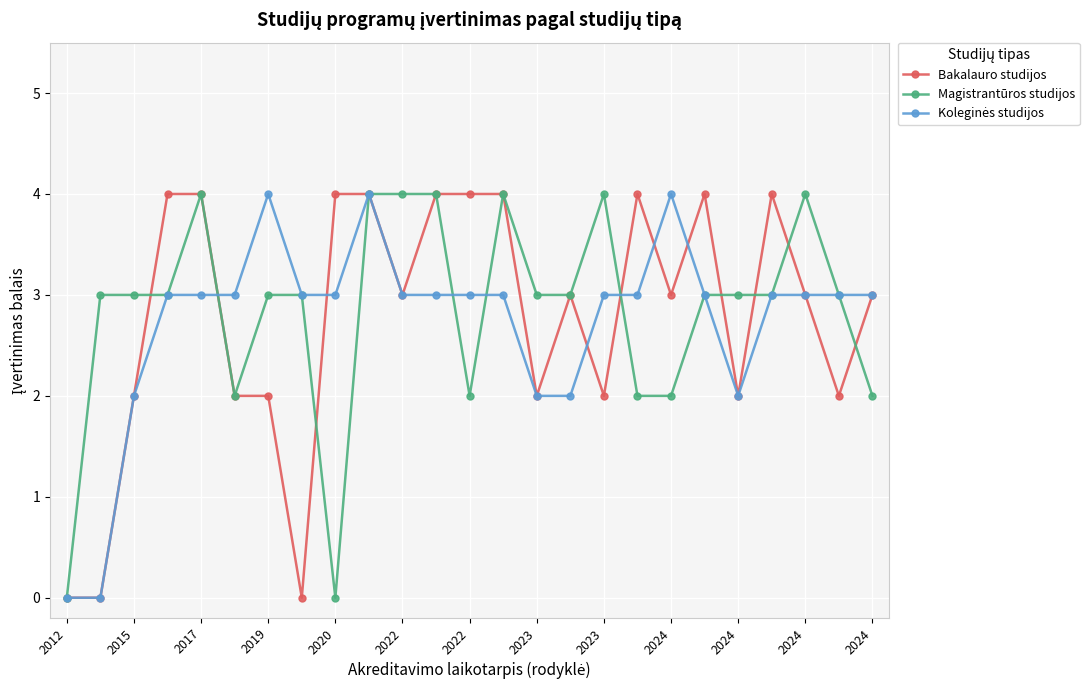

Which series has the largest total across all categories?

Magistrantūros studijos